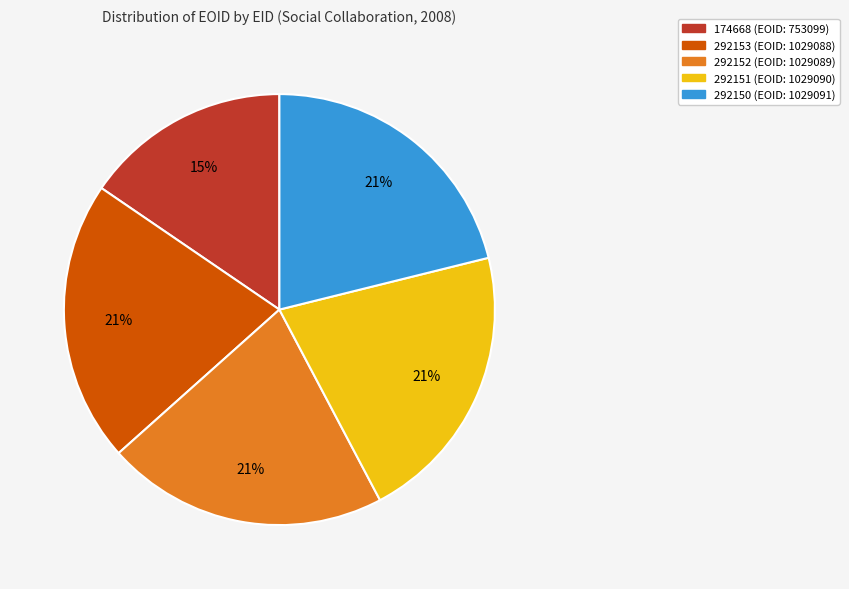

Combined, do 292152 and 174668 account for over 50%?

No